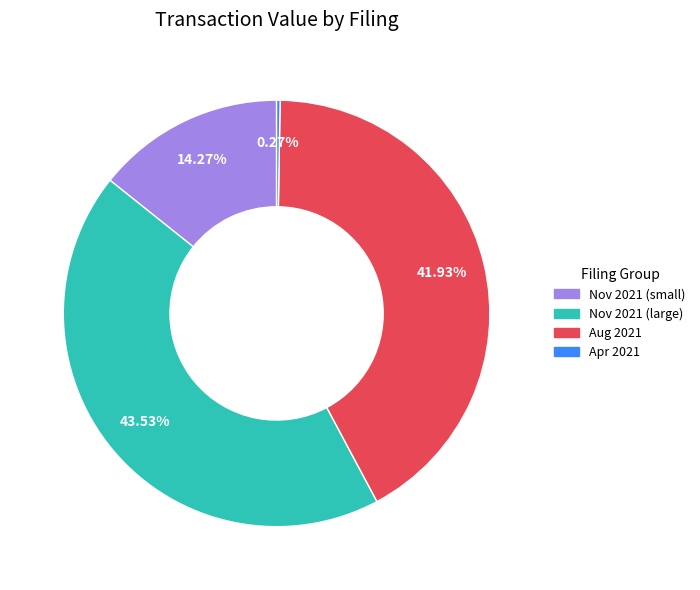

Does any single category account for the majority?

No